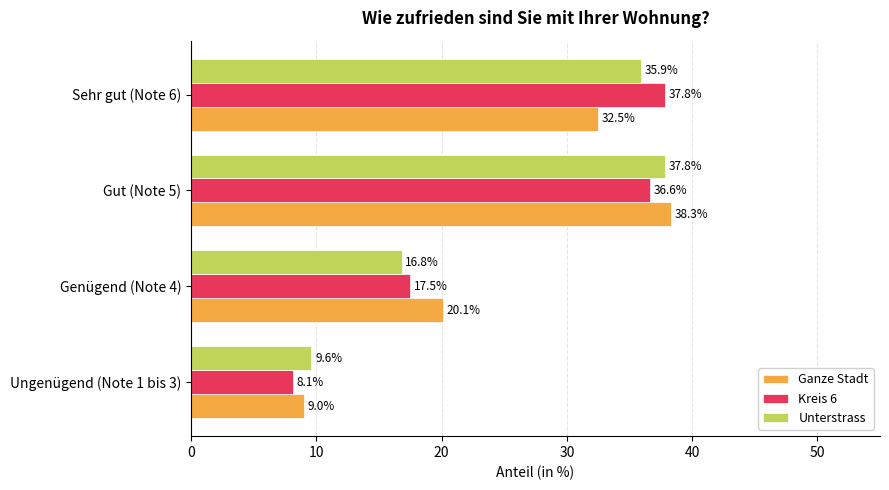

Which category has the highest value in the Ganze Stadt series?

Gut (Note 5)